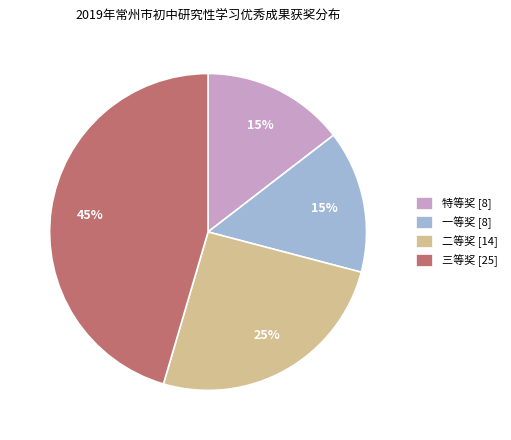

Approximately how many times larger is the value at 三等奖 [25] compared to 二等奖 [14]?

1.8